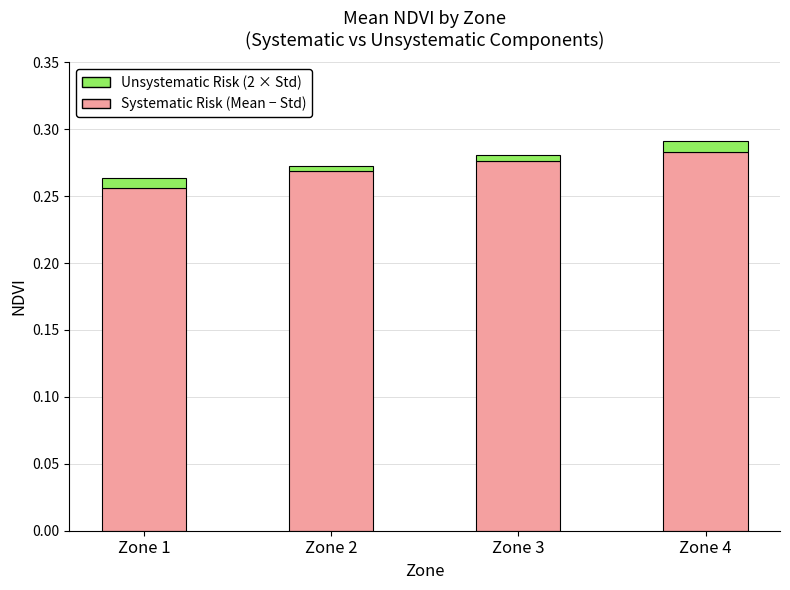

How many bars are there in total?

4